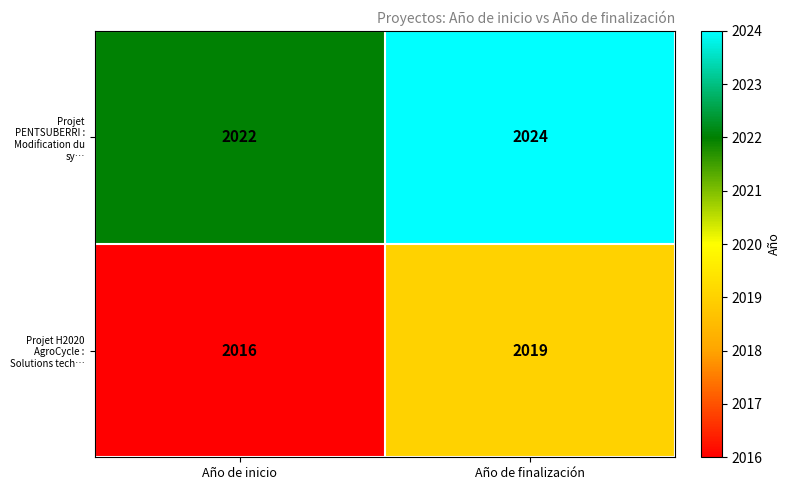

The Projet PENTSUBERRI : Modification du sy… series shows 2022 at Año de inicio. True or false?

True